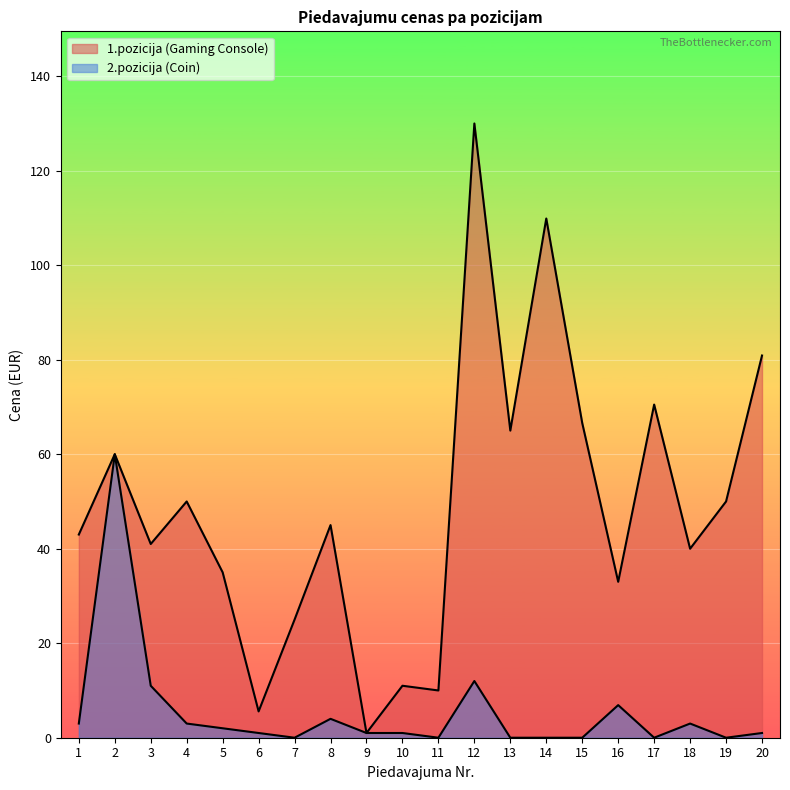

Rank the series by their maximum value, from lowest to highest.

2.pozicija (Coin), 1.pozicija (Gaming Console)